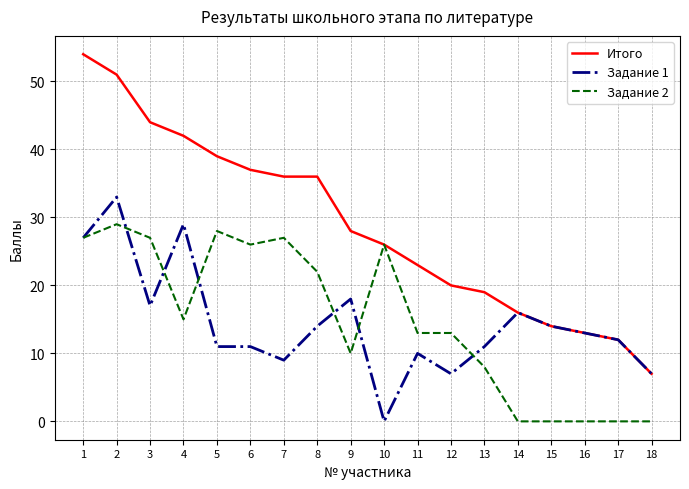

Is the value of Задание 1 at 14 greater than the value of Итого at 12?

No